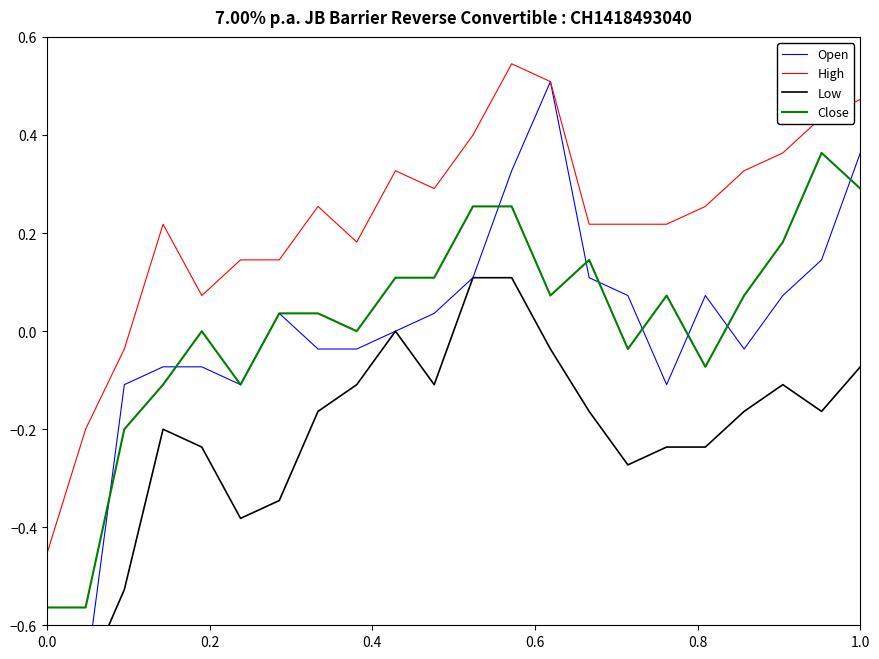

What are all the series names shown in the legend?

Open, High, Low, Close